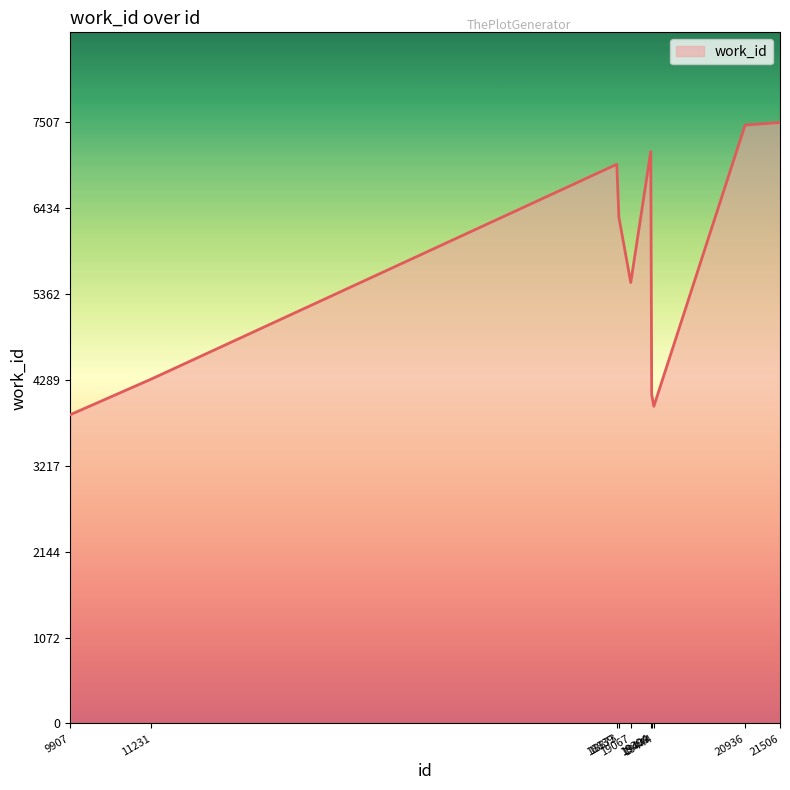

Is it true that the value at 19394 is 1726?

False